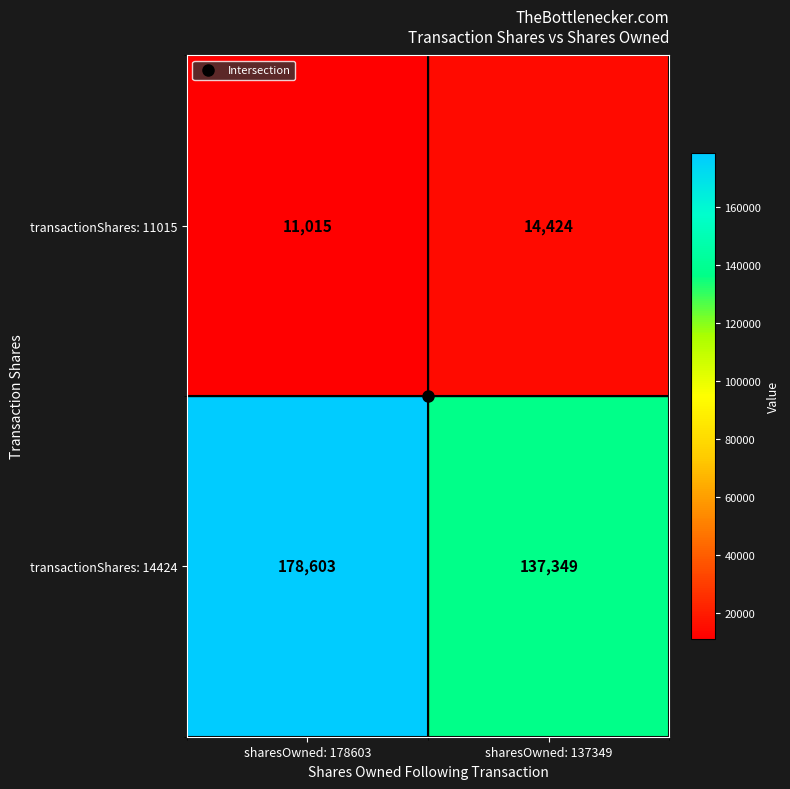

What is the difference between the maximum and minimum values in the transactionShares: 11015 series?

3409